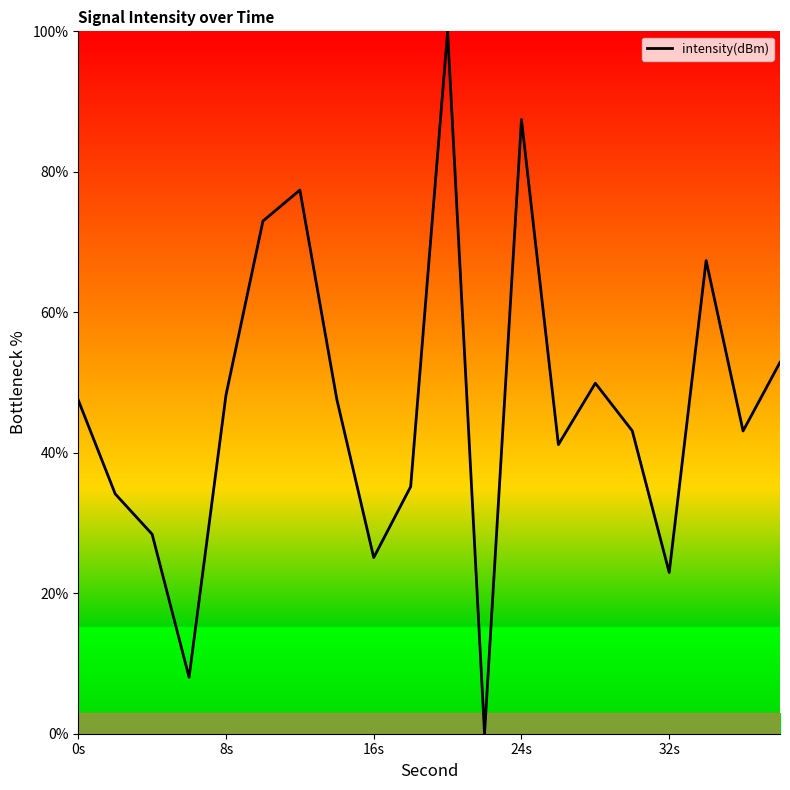

What is the difference between the maximum and minimum values?

100.0